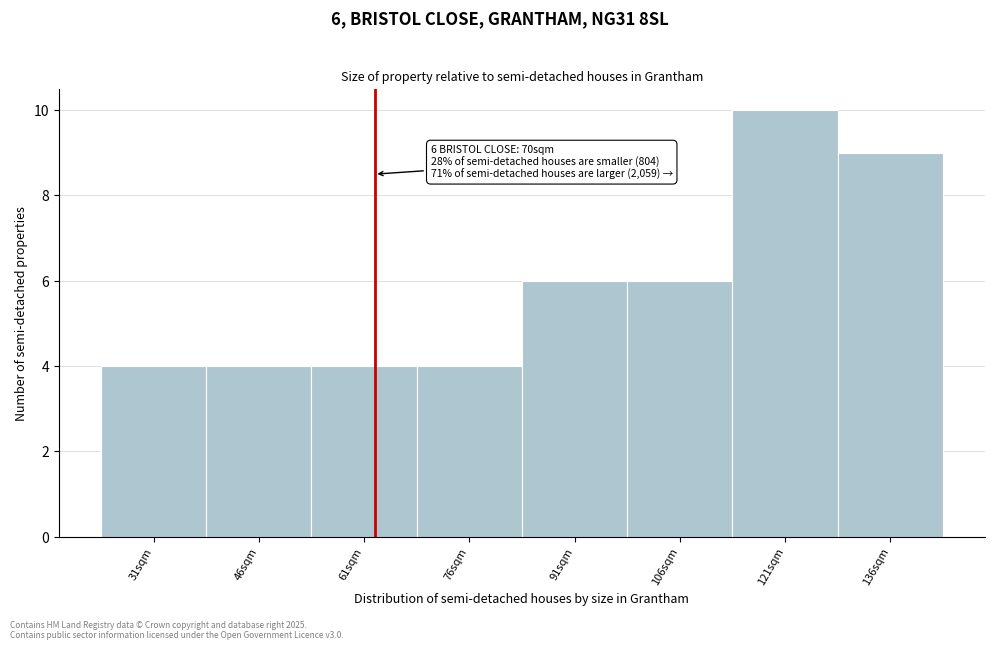

Reading left to right, list all the values displayed in this chart.

4	4	4	4	6	6	10	9